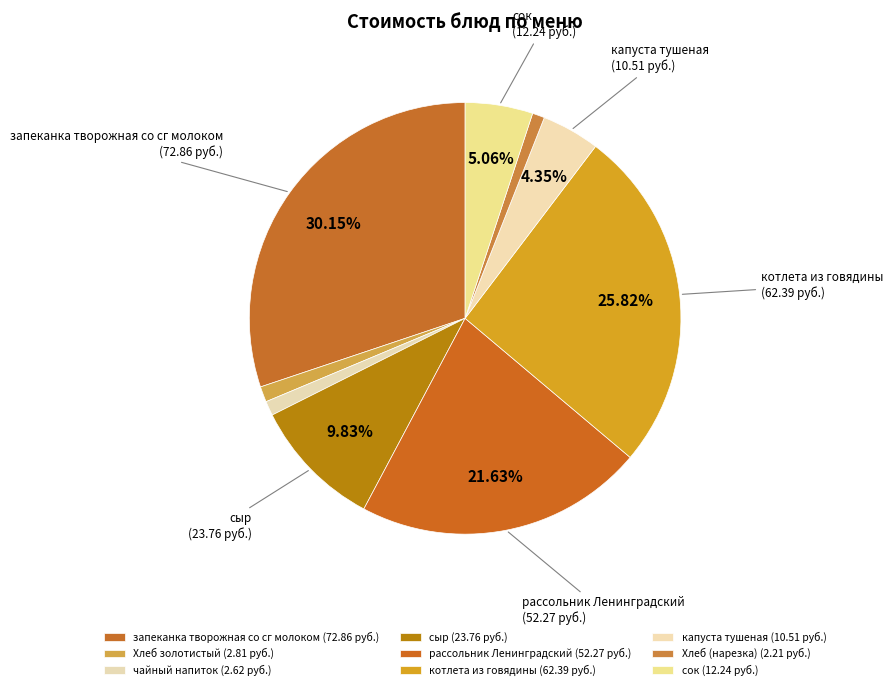

How many slices are in this pie chart?

9